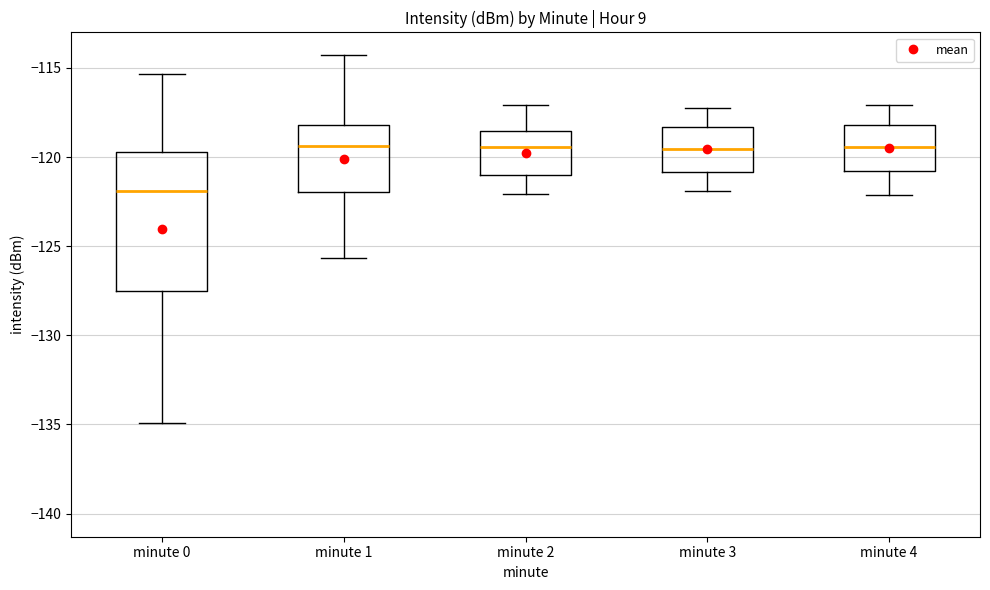

Reading left to right, read every box against the y-axis: the position of its median line, the range the box covers, and the ends of its whiskers. The values are not printed on the chart, so give them approximately, as read against the axis.

minute 0: median -122.0, box -127.5 to -119.5, whiskers -135.0 to -115.5
minute 1: median -119.5, box -122.0 to -118.0, whiskers -125.5 to -114.5
minute 2: median -119.5, box -121.0 to -118.5, whiskers -122.0 to -117.0
minute 3: median -119.5, box -121.0 to -118.5, whiskers -122.0 to -117.0
minute 4: median -119.5, box -121.0 to -118.0, whiskers -122.0 to -117.0